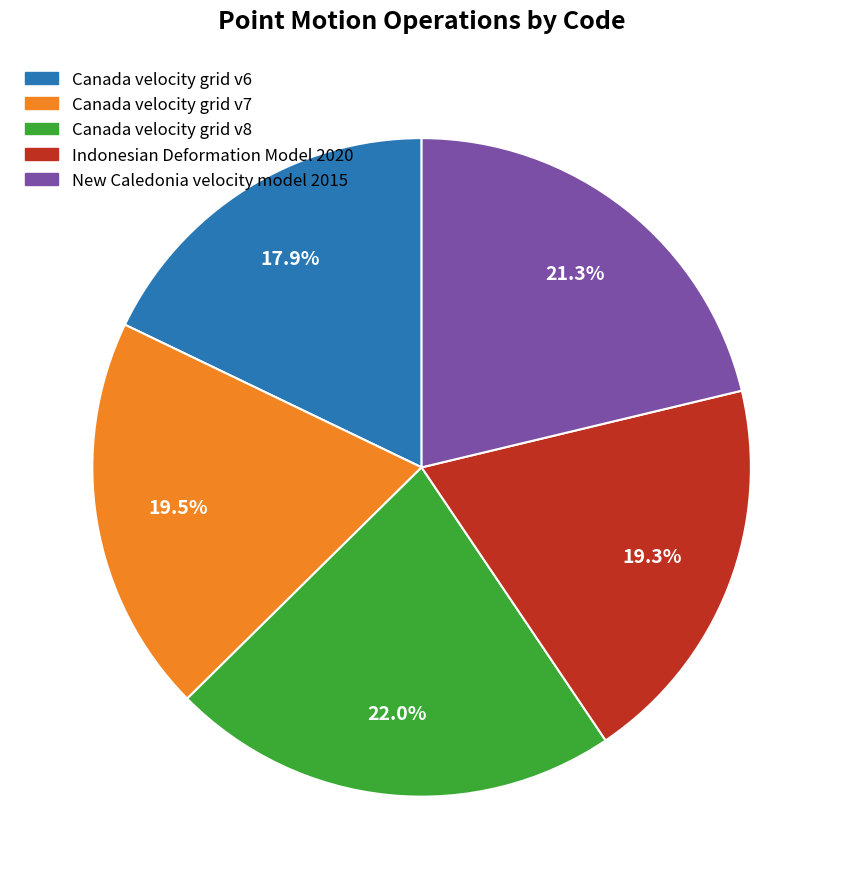

Which has a higher value, Indonesian Deformation Model 2020 or Canada velocity grid v8?

Canada velocity grid v8